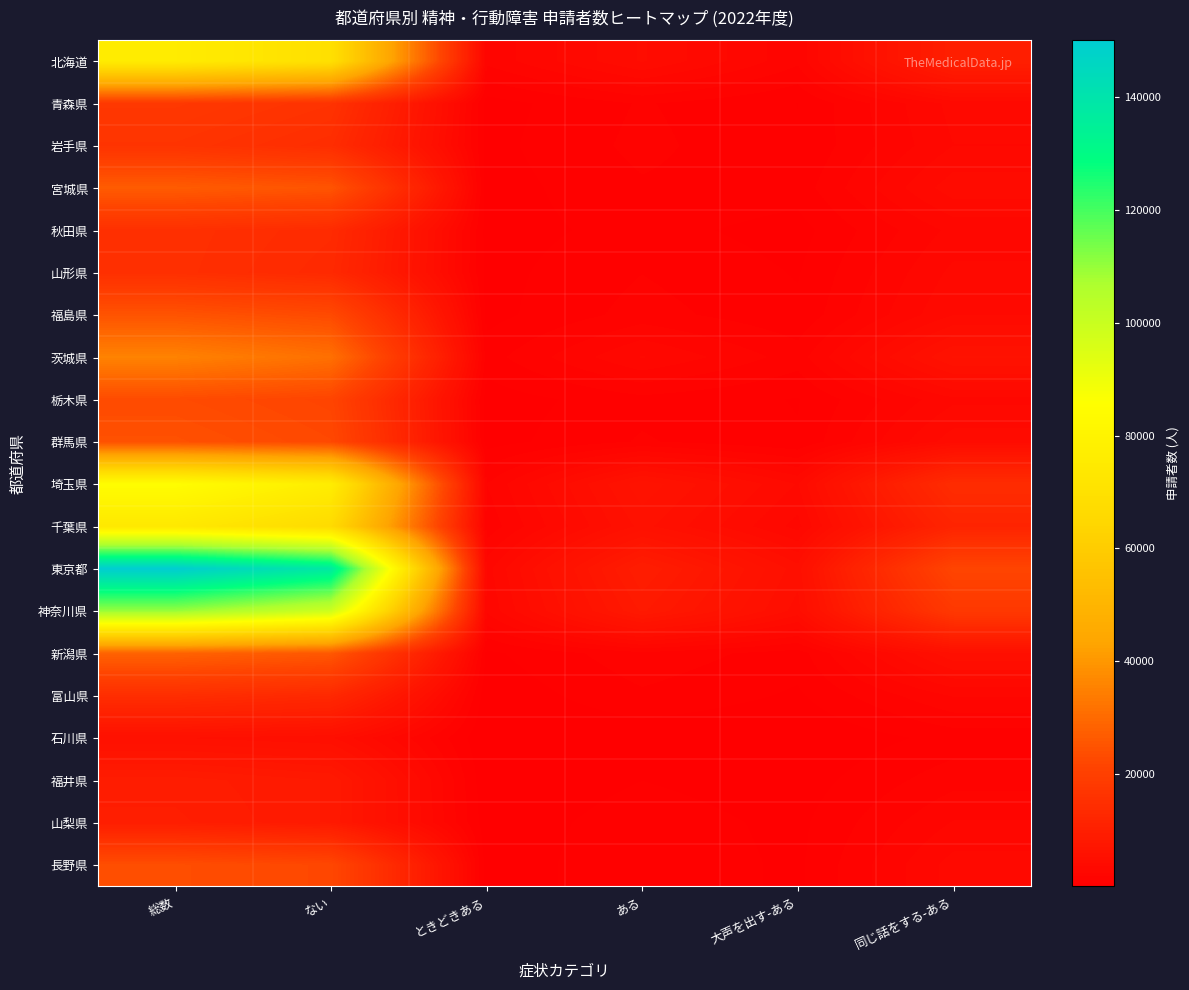

Which label corresponds to the smallest value in the chart?

ときどきある